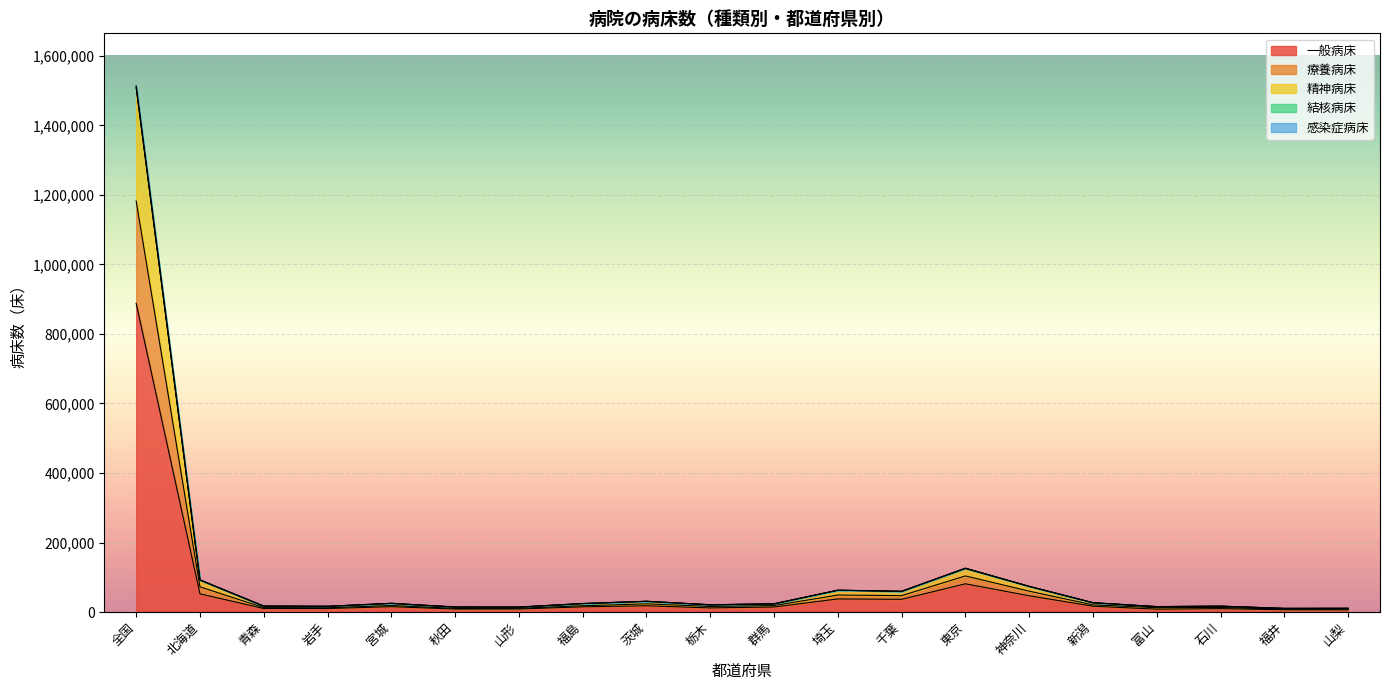

Where is the first local minimum for 一般病床?

岩手